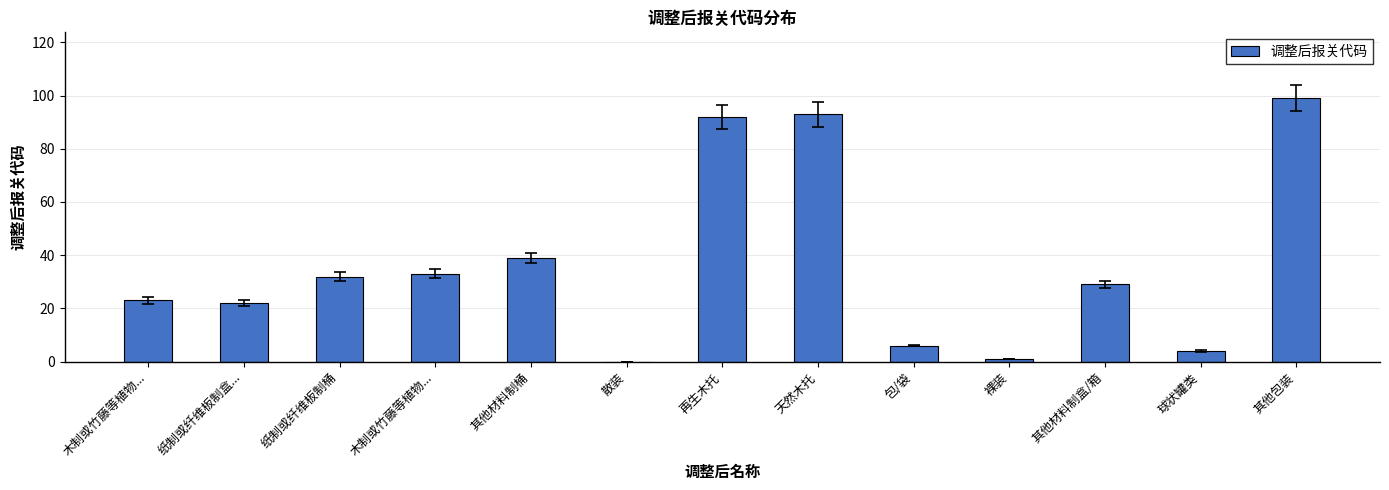

List the labels in order of value, largest first.

其他包装, 天然木托, 再生木托, 其他材料制桶, 木制或竹藤等植物..., 纸制或纤维板制桶, 其他材料制盒/箱, 木制或竹藤等植物..., 纸制或纤维板制盒..., 包/袋, 球状罐类, 裸装, 散装